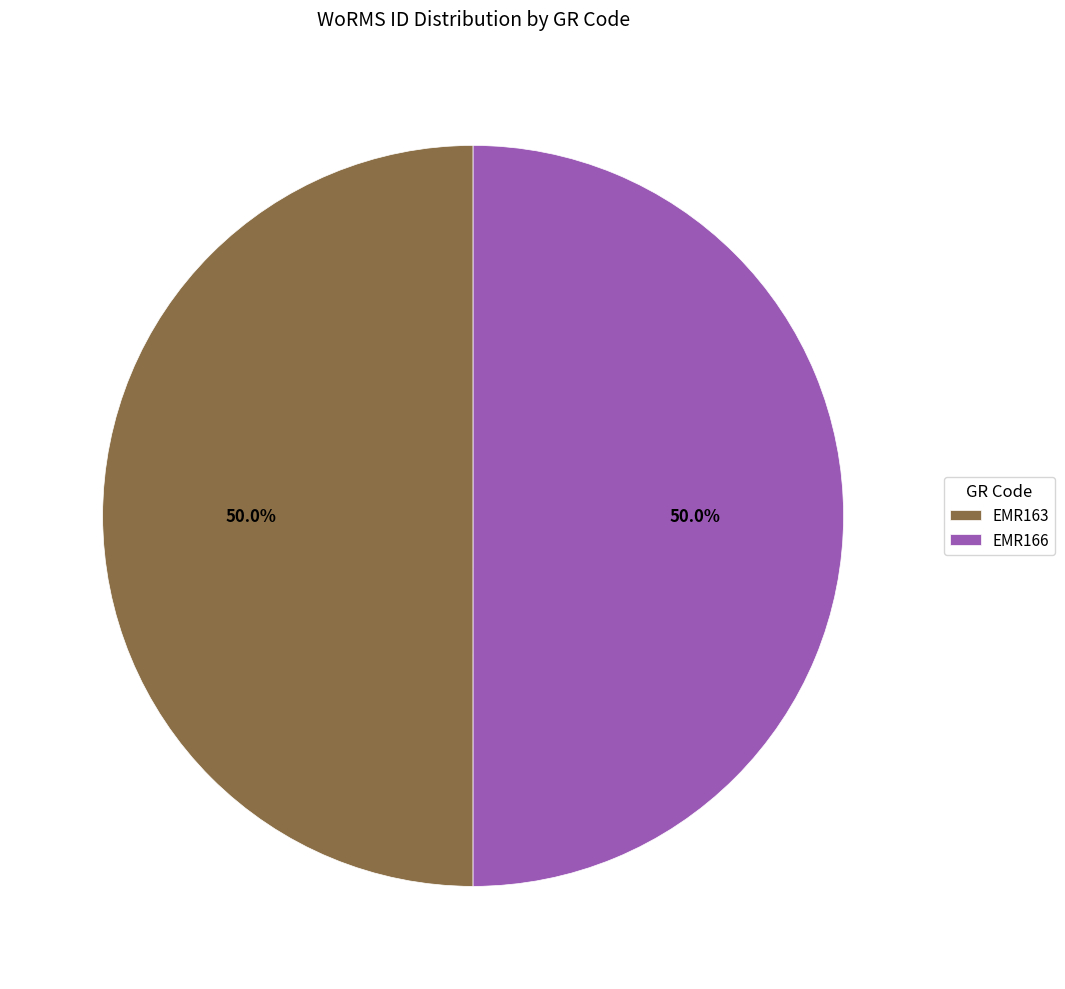

The EMR166 slice represents 50% of the pie. True or false?

True